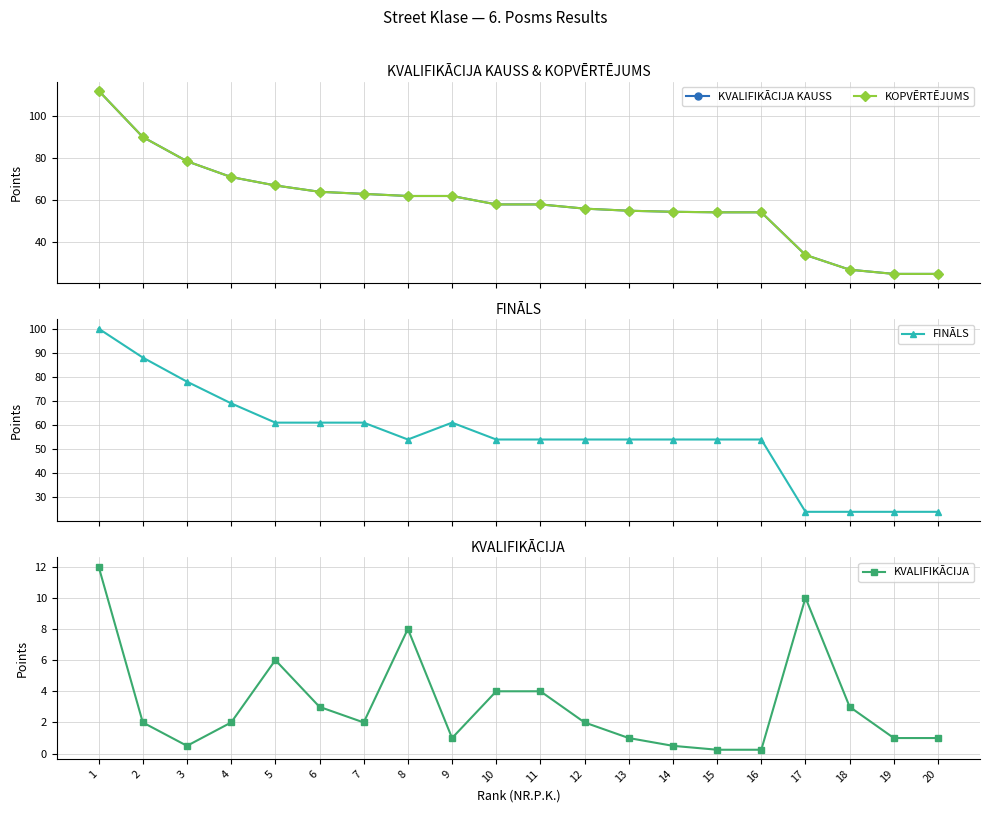

Reading left to right, extract all data points from this chart.

KVALIFIKĀCIJA KAUSS: 1=112.0	2=90.0	3=78.5	4=71.0	5=67.0	6=64.0	7=63.0	8=62.0	9=62.0	10=58.0	11=58.0	12=56.0	13=55.0	14=54.5	15=54.2	16=54.2	17=34.0	18=27.0	19=25.0	20=25.0
KOPVĒRTĒJUMS: 1=112.0	2=90.0	3=78.5	4=71.0	5=67.0	6=64.0	7=63.0	8=62.0	9=62.0	10=58.0	11=58.0	12=56.0	13=55.0	14=54.5	15=54.2	16=54.2	17=34.0	18=27.0	19=25.0	20=25.0
FINĀLS: 1=100.0	2=88.0	3=78.0	4=69.0	5=61.0	6=61.0	7=61.0	8=54.0	9=61.0	10=54.0	11=54.0	12=54.0	13=54.0	14=54.0	15=54.0	16=54.0	17=24.0	18=24.0	19=24.0	20=24.0
KVALIFIKĀCIJA: 1=12.0	2=2.0	3=0.5	4=2.0	5=6.0	6=3.0	7=2.0	8=8.0	9=1.0	10=4.0	11=4.0	12=2.0	13=1.0	14=0.5	15=0.2	16=0.2	17=10.0	18=3.0	19=1.0	20=1.0